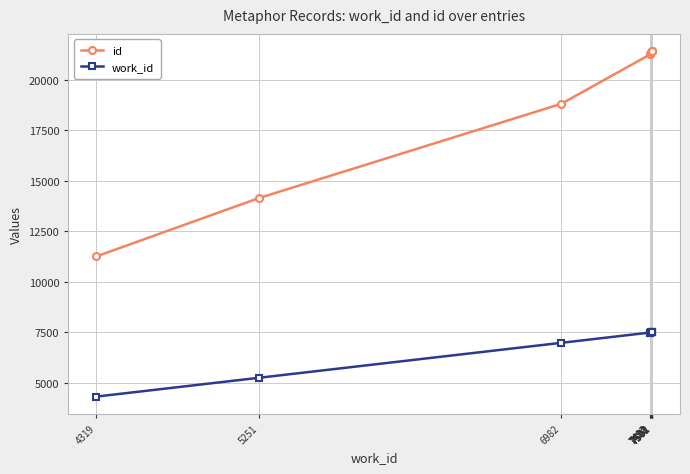

Which has a higher value, 6982 or 7502?

7502